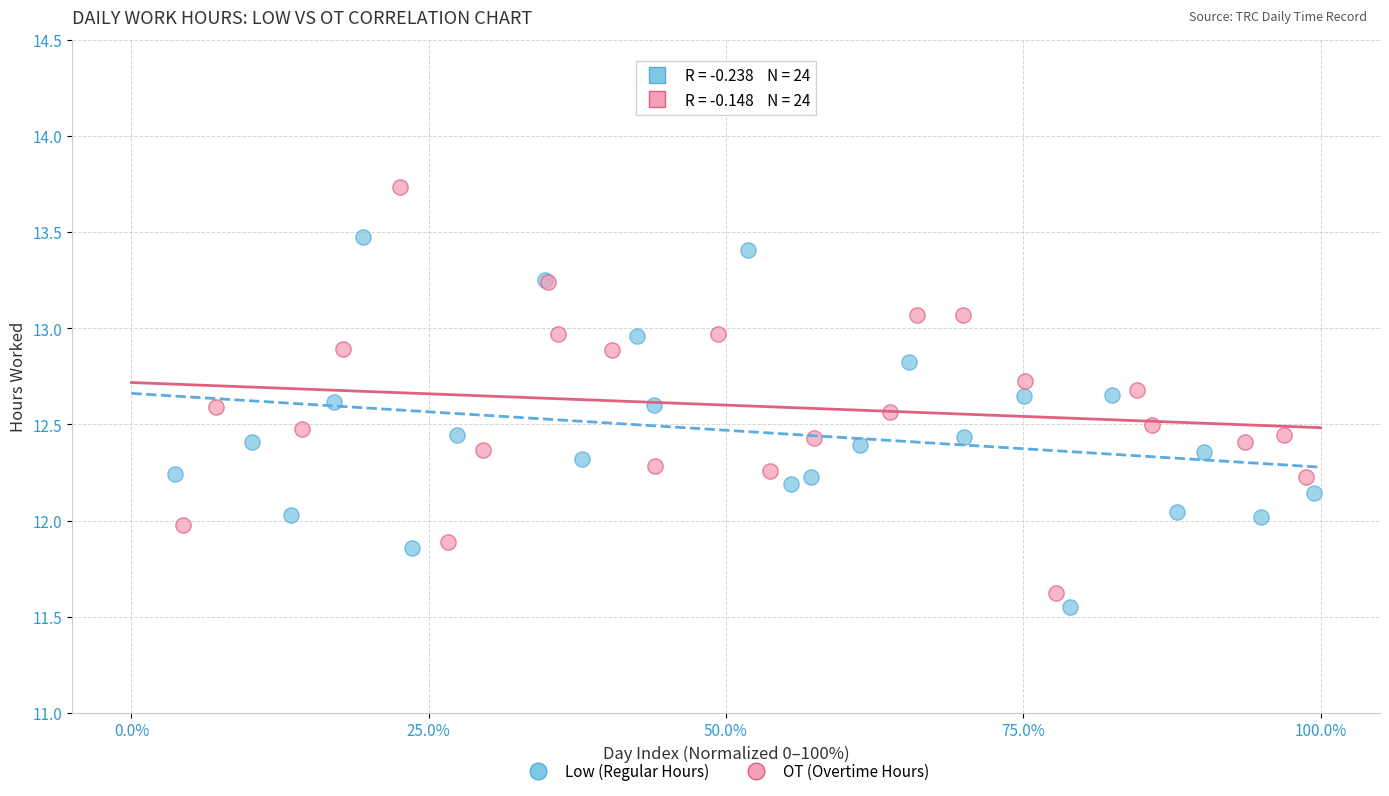

Which series has the widest spread of Y values?

OT (Overtime Hours)